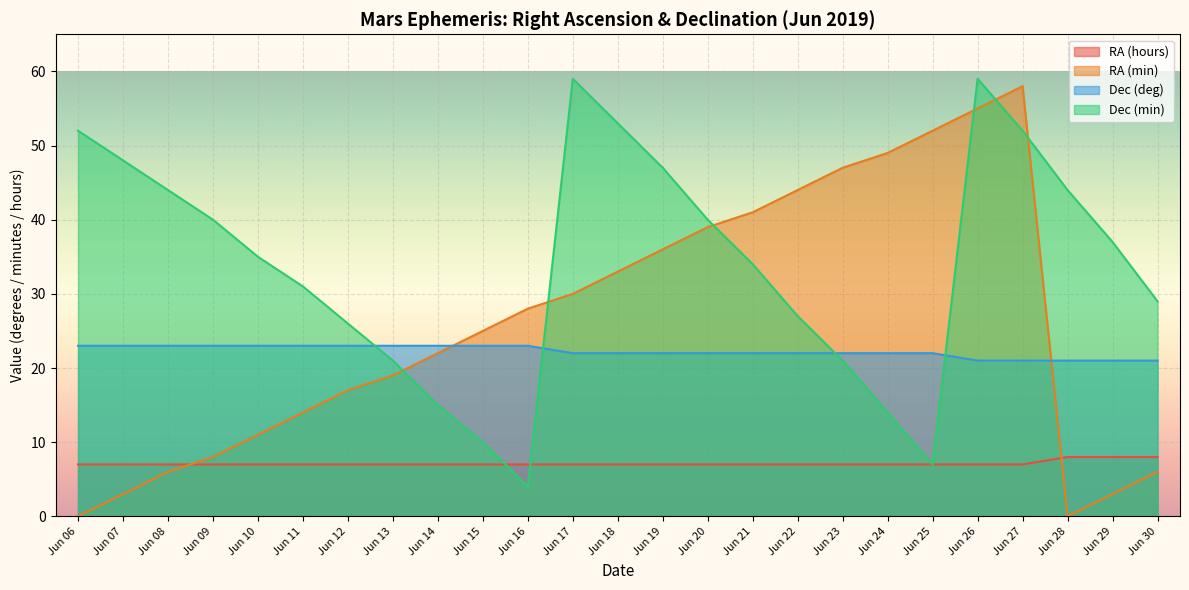

Reading left to right, transcribe all the data shown in this chart.

RA (hours): 7	7	7	7	7	7	7	7	7	7	7	7	7	7	7	7	7	7	7	7	7	7	8	8	8
RA (min): 0	3	6	8	11	14	17	19	22	25	28	30	33	36	39	41	44	47	49	52	55	58	0	3	6
Dec (deg): 23	23	23	23	23	23	23	23	23	23	23	22	22	22	22	22	22	22	22	22	21	21	21	21	21
Dec (min): 52	48	44	40	35	31	26	21	15	10	4	59	53	47	40	34	27	21	14	7	59	52	44	37	29